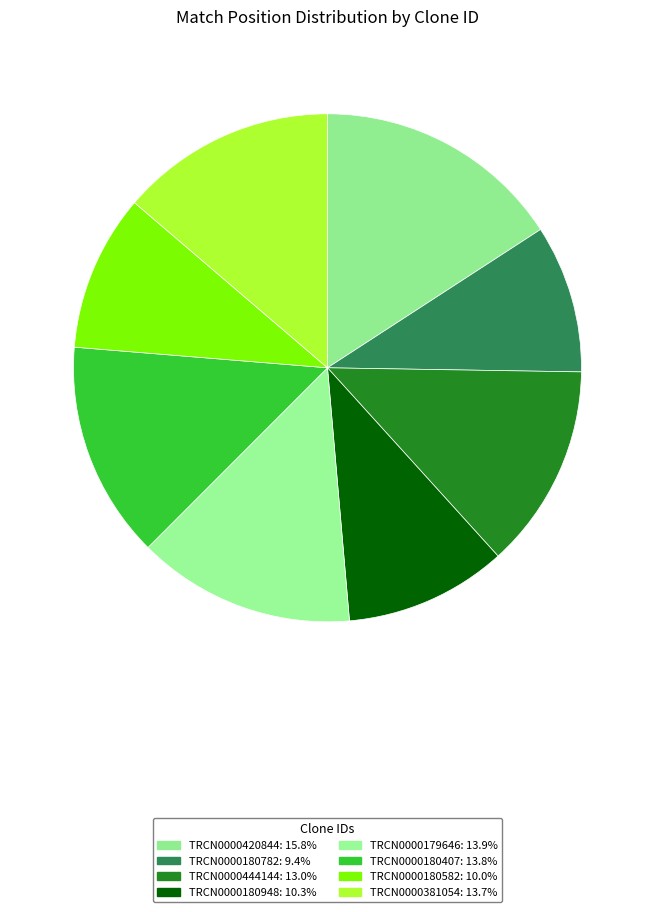

How many slices are in this pie chart?

8